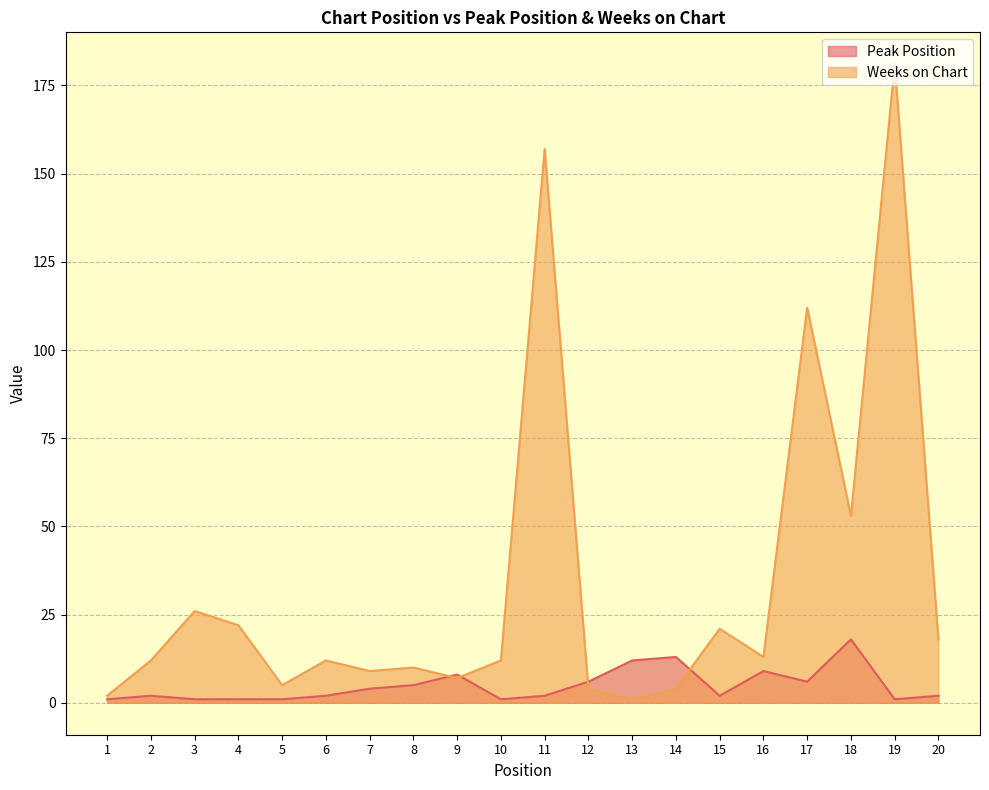

True or false: Weeks on Chart has a value of 12 at 2.

True